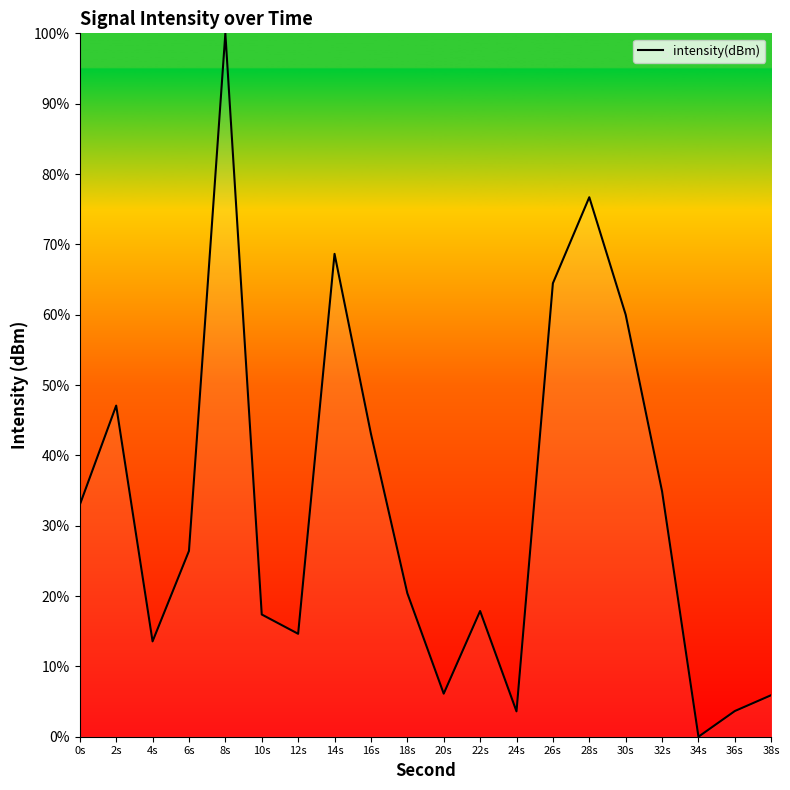

The value at 16s is 60.6. True or false?

False